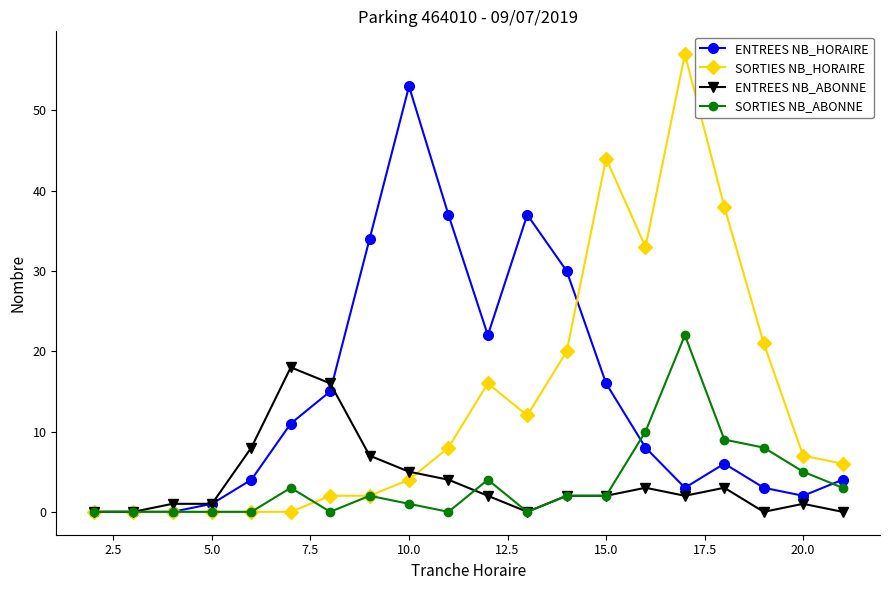

List the series in order of their peak value, highest first.

SORTIES NB_HORAIRE, ENTREES NB_HORAIRE, SORTIES NB_ABONNE, ENTREES NB_ABONNE